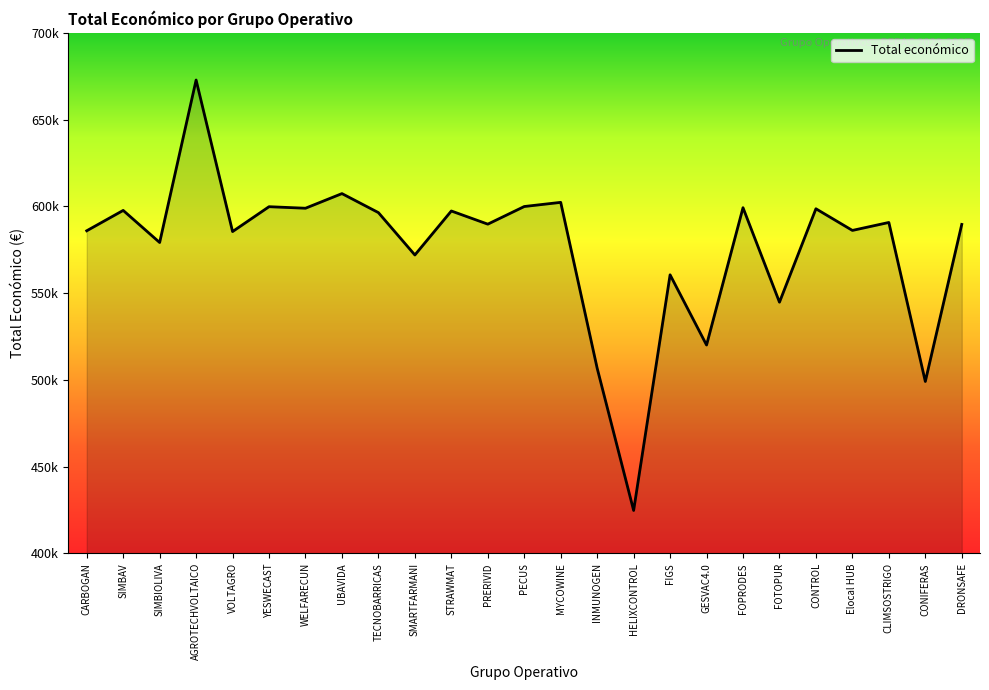

Which category has the highest value across all series?

AGROTECHVOLTAICO